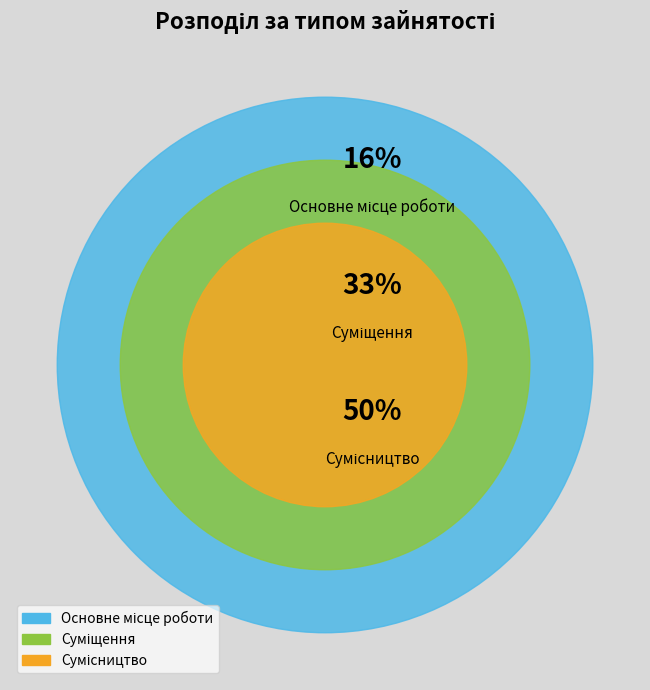

To the nearest percent, what percentage of the pie is Сумісництво?

50%